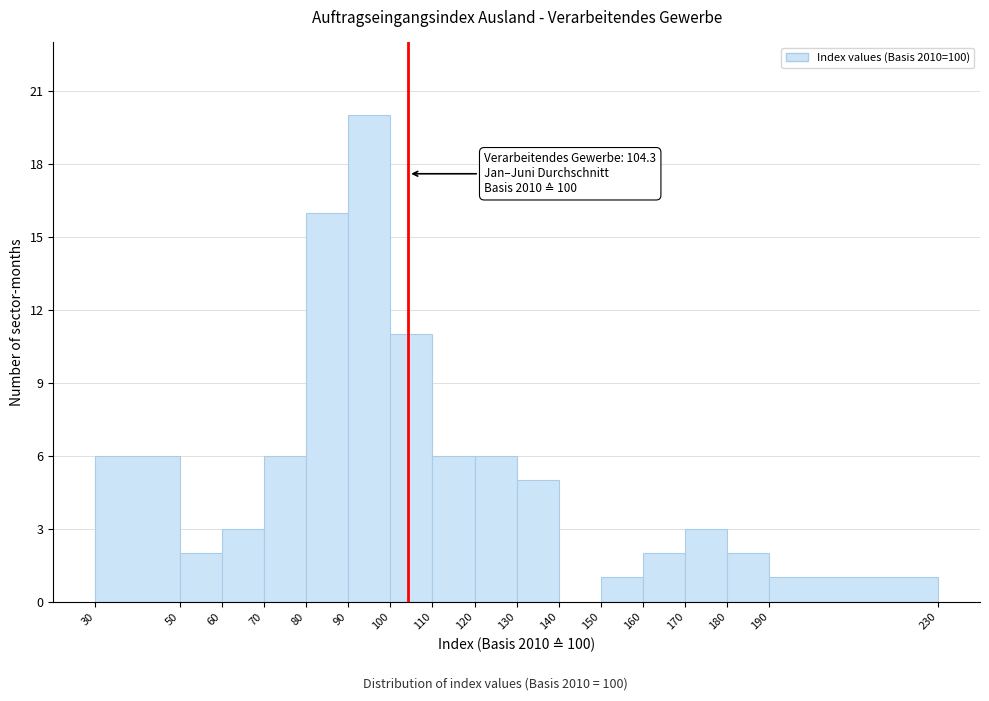

Over which range of the x-axis is the bar tallest?

90 to 100